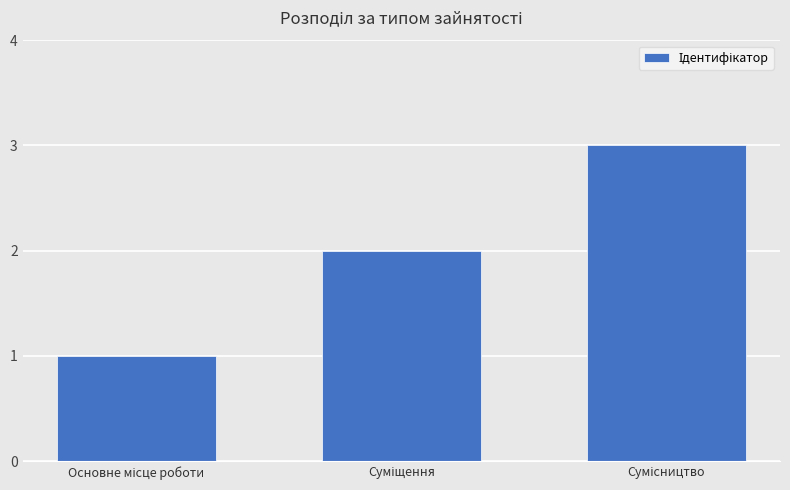

Reading left to right, extract all data points from this chart.

1	2	3